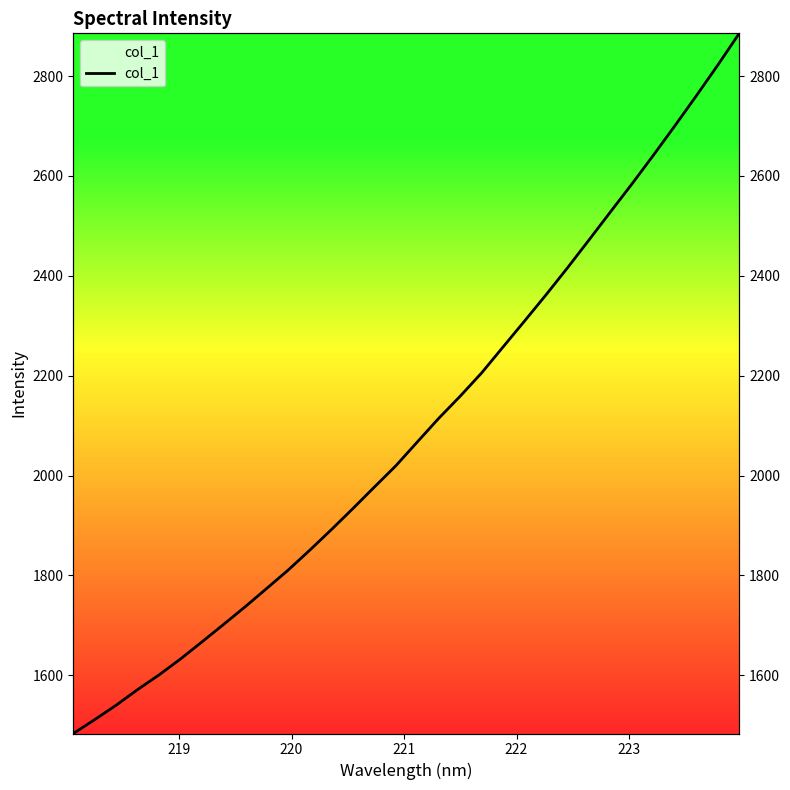

What is the difference between the maximum and minimum values?

1401.9